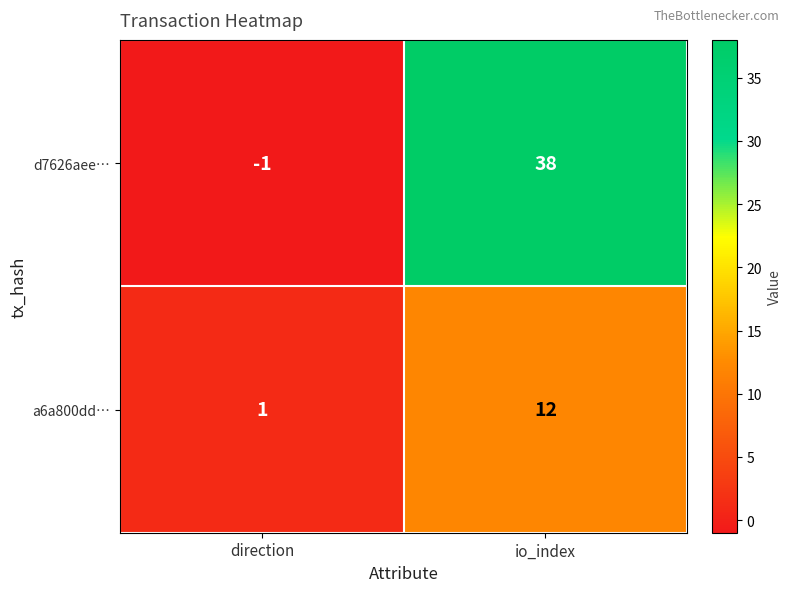

What is the difference between the d7626aee… values at io_index and direction?

39